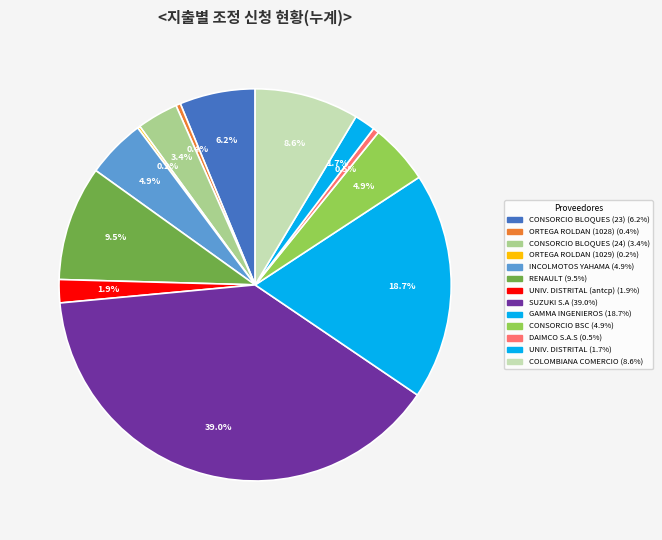

Rank the categories by value from lowest to highest.

ORTEGA ROLDAN Y CIA (1029), ORTEGA ROLDAN Y CIA (1028), DAIMCO S.A.S, UNIVERSIDAD DISTRITAL, UNIVERSIDAD DISTRITAL (anticipo), CONSORCIO BLOQUES (24), INCOLMOTOS YAHAMA SA, CONSORCIO BSC-GUTIERREZ, CONSORCIO BLOQUES (23), COLOMBIANA DE COMERCIO, RENAULT SOCIEDAD, GAMMA INGENIEROS SAS, SUZUKI S.A